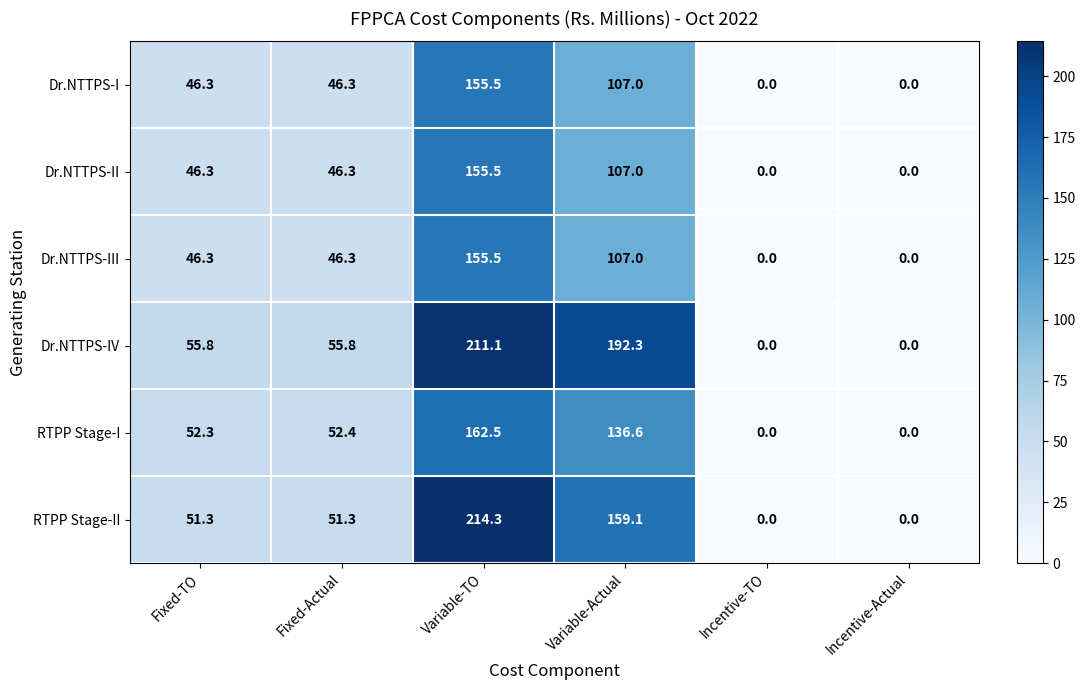

How many distinct data groups are displayed?

6